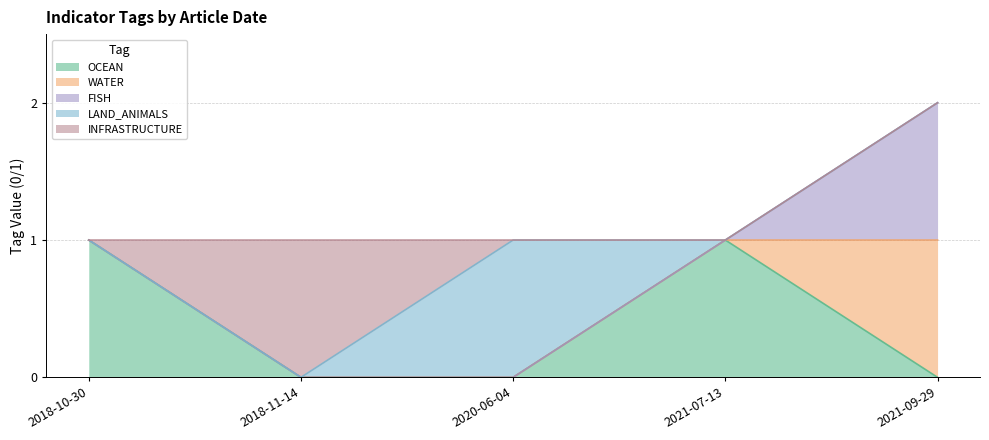

Reading right to left, what are all the values shown in this chart?

OCEAN: 2021-09-29=0	2021-07-13=1	2020-06-04=0	2018-11-14=0	2018-10-30=1
WATER: 2021-09-29=1	2021-07-13=0	2020-06-04=0	2018-11-14=0	2018-10-30=0
FISH: 2021-09-29=1	2021-07-13=0	2020-06-04=0	2018-11-14=0	2018-10-30=0
LAND_ANIMALS: 2021-09-29=0	2021-07-13=0	2020-06-04=1	2018-11-14=0	2018-10-30=0
INFRASTRUCTURE: 2021-09-29=0	2021-07-13=0	2020-06-04=0	2018-11-14=1	2018-10-30=0